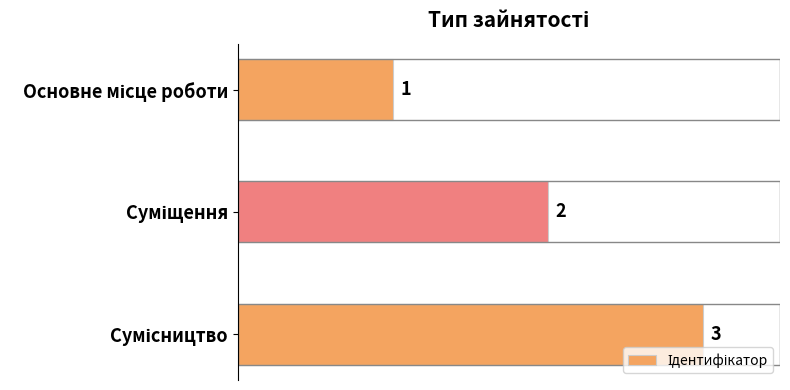

What is the sum of all values?

6